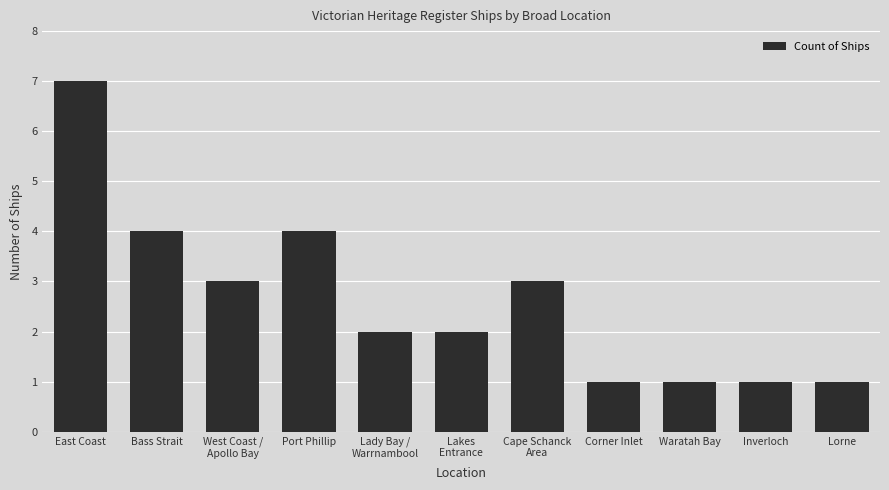

At which category does the chart reach its peak across all series?

East Coast